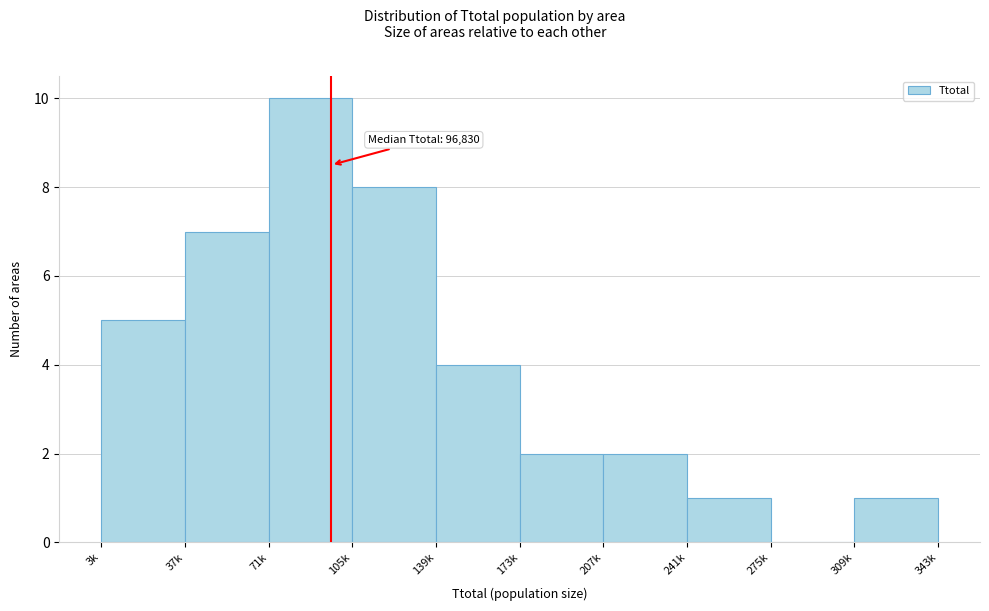

Reading left to right, extract all data points from this chart.

3k=5	37k=7	71k=10	105k=8	139k=4	173k=2	207k=2	241k=1	275k=0	309k=1